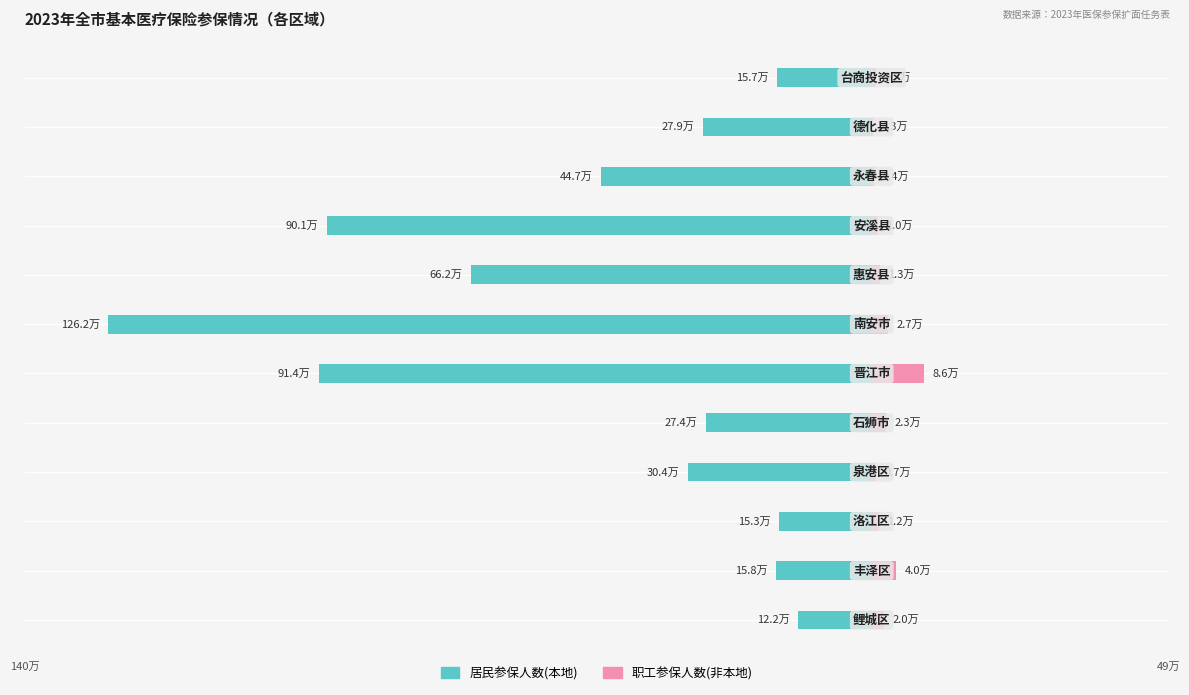

How many values in the 职工参保人数(非本地) series exceed 12928?

5